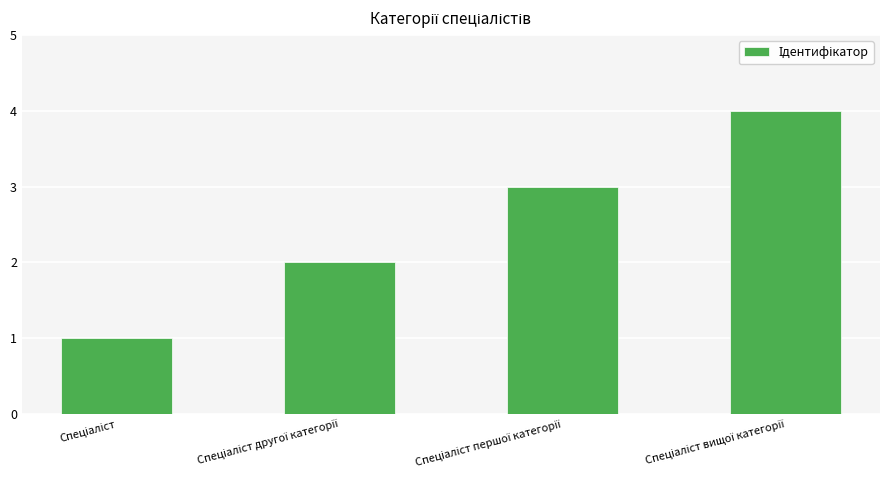

What is the sum of all values?

10